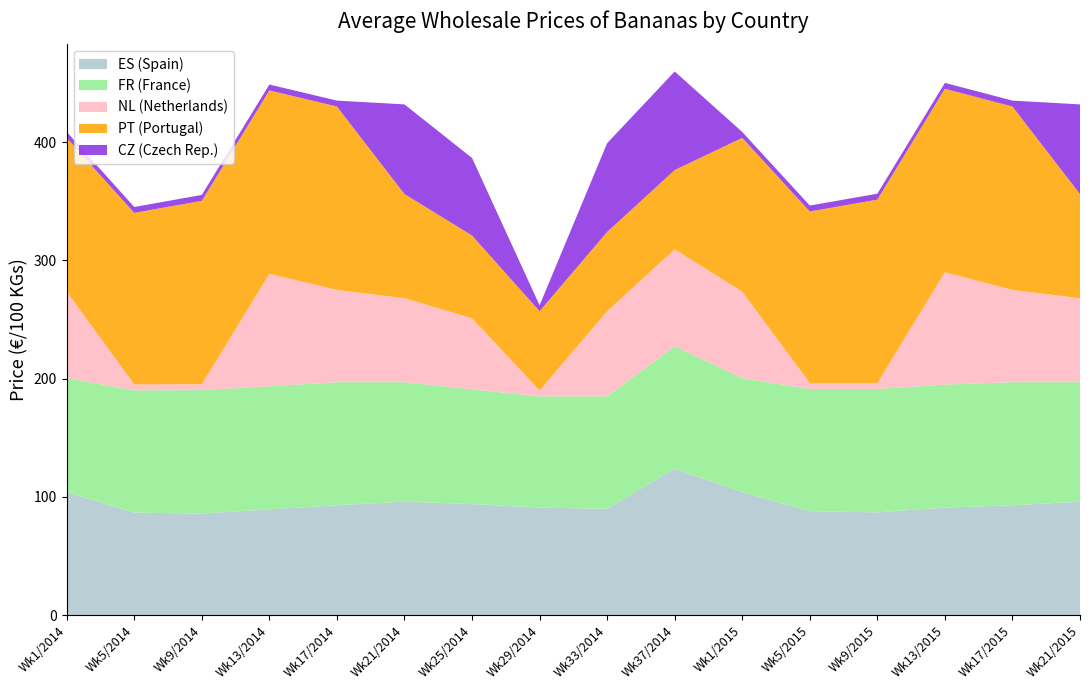

The ES (Spain) series shows 89.6 at Wk13/2014. True or false?

True